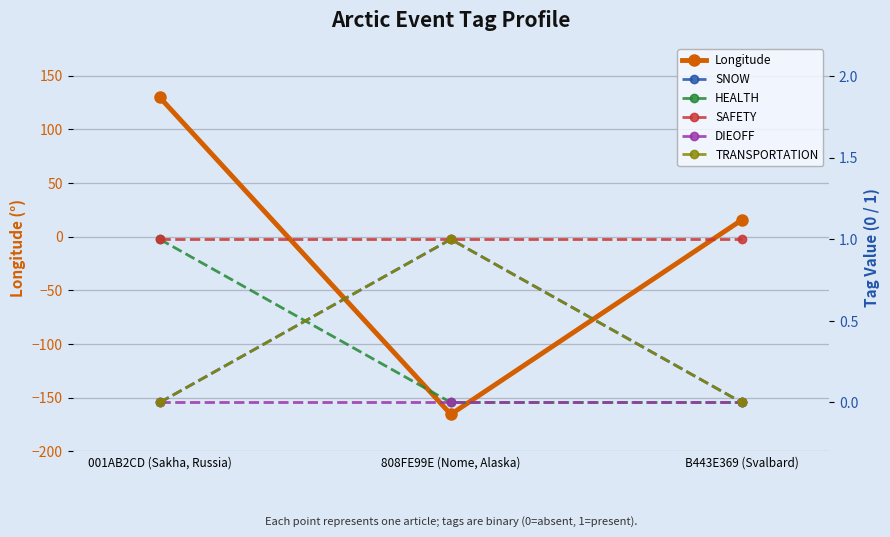

How many distinct data groups are displayed?

6